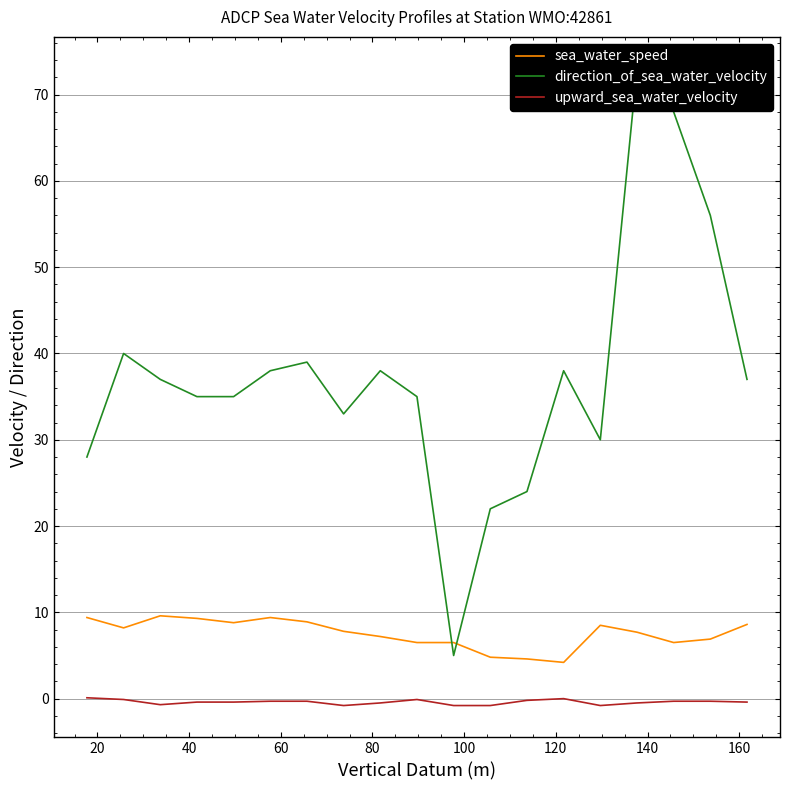

True or false: upward_sea_water_velocity and sea_water_speed intersect in this chart.

False